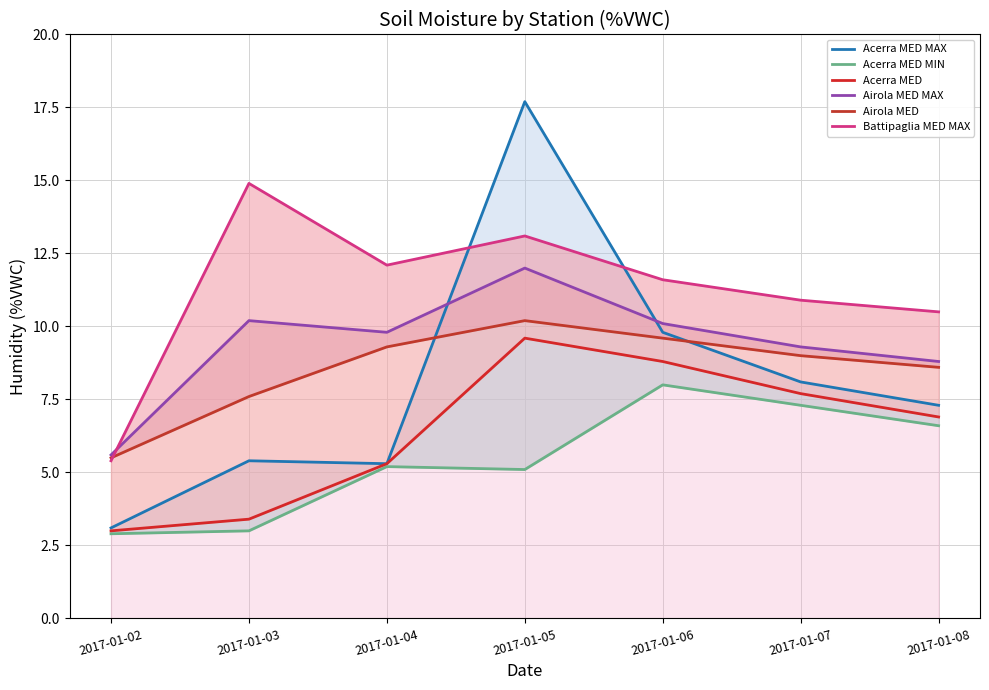

In Airola MED, how many points are higher than both neighbors (excluding endpoints)?

1